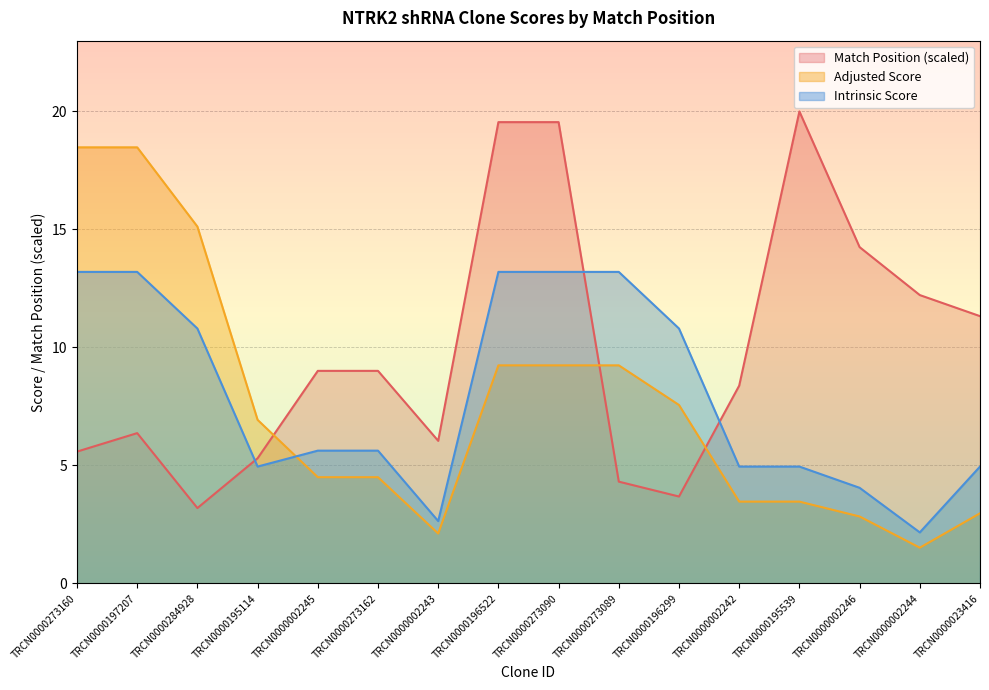

At which category does the chart reach its peak across all series?

TRCN0000195539